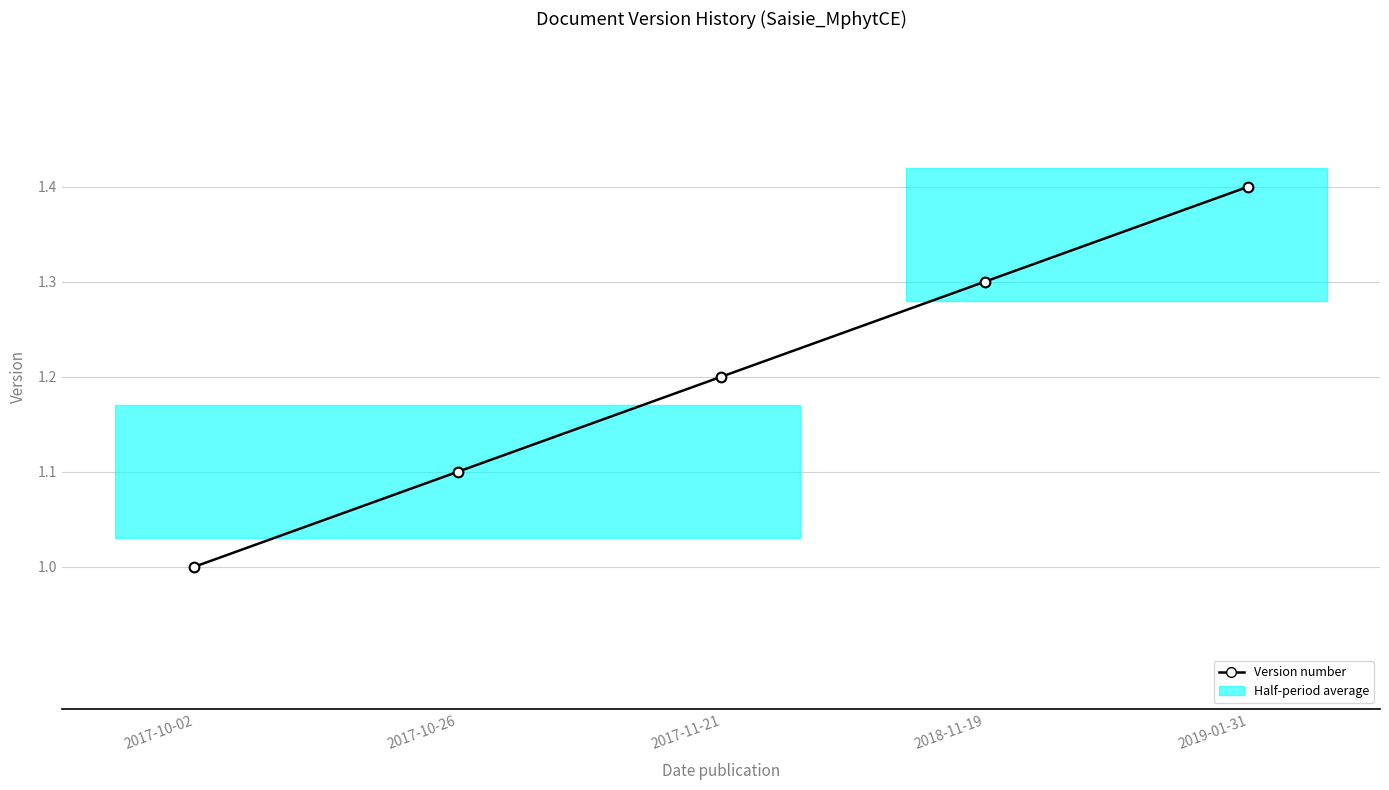

How many lines are shown in the chart?

1